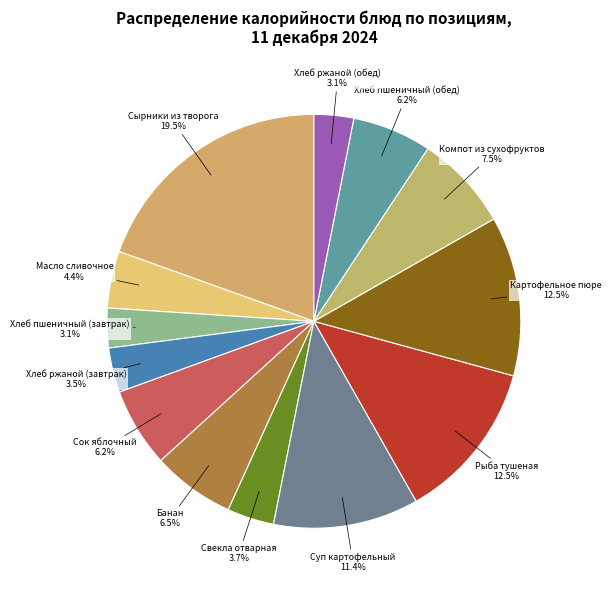

Which slice is the largest?

Сырники из творога